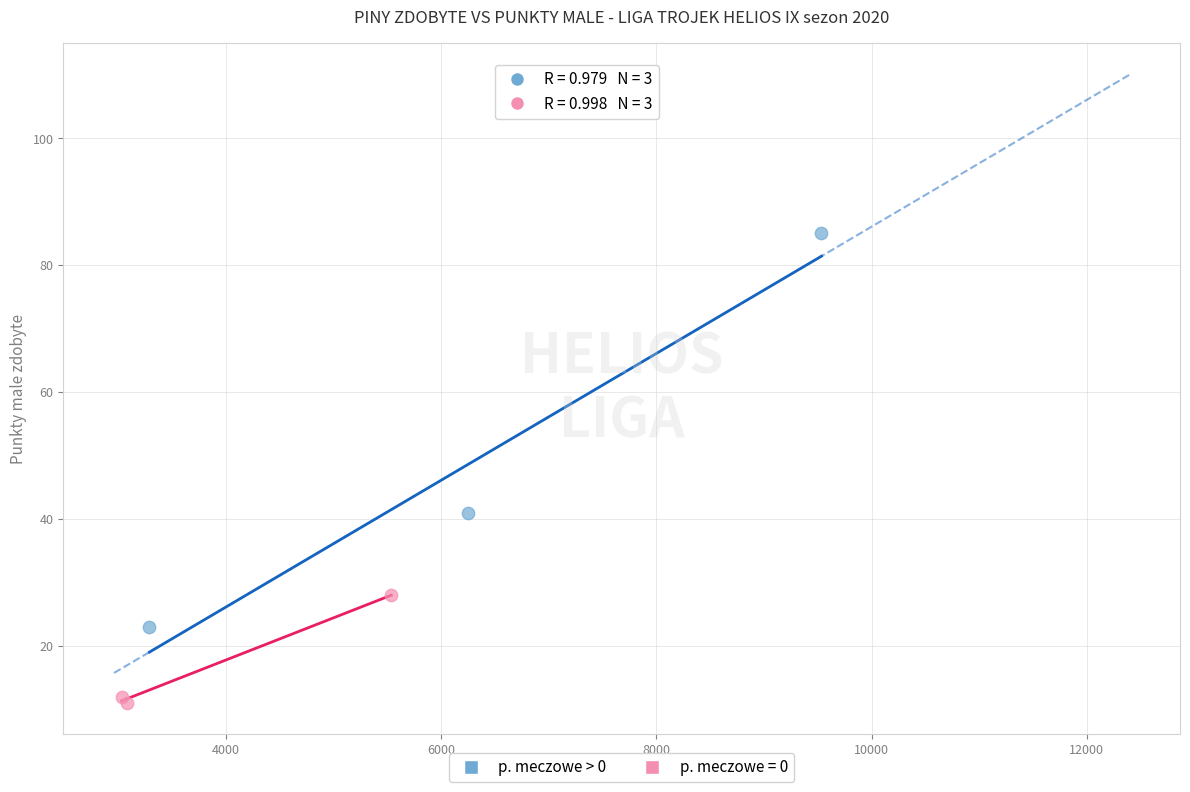

Which series contains the highest Y value?

p. meczowe > 0